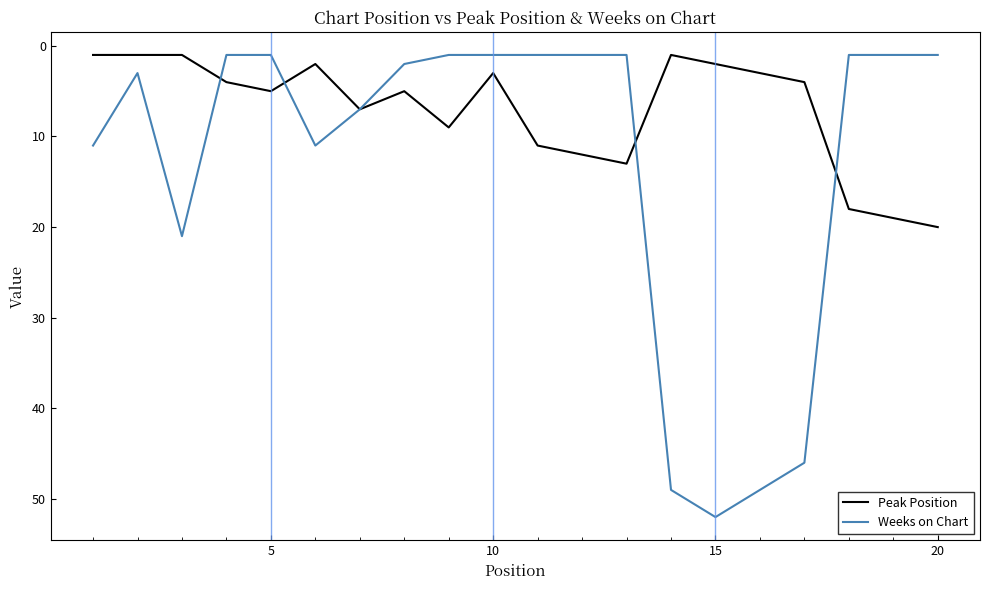

How many values in the Weeks on Chart series are below 2?

10